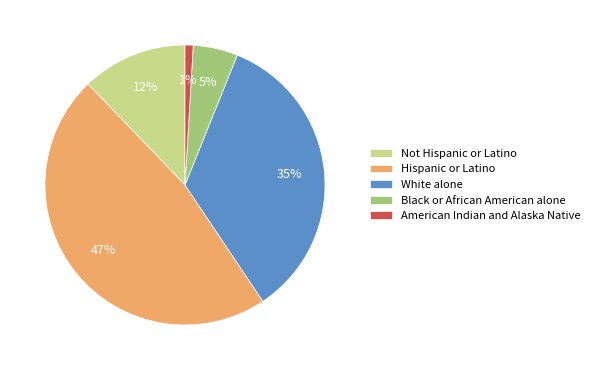

Combined, do Hispanic or Latino and American Indian and Alaska Native account for over 50%?

No